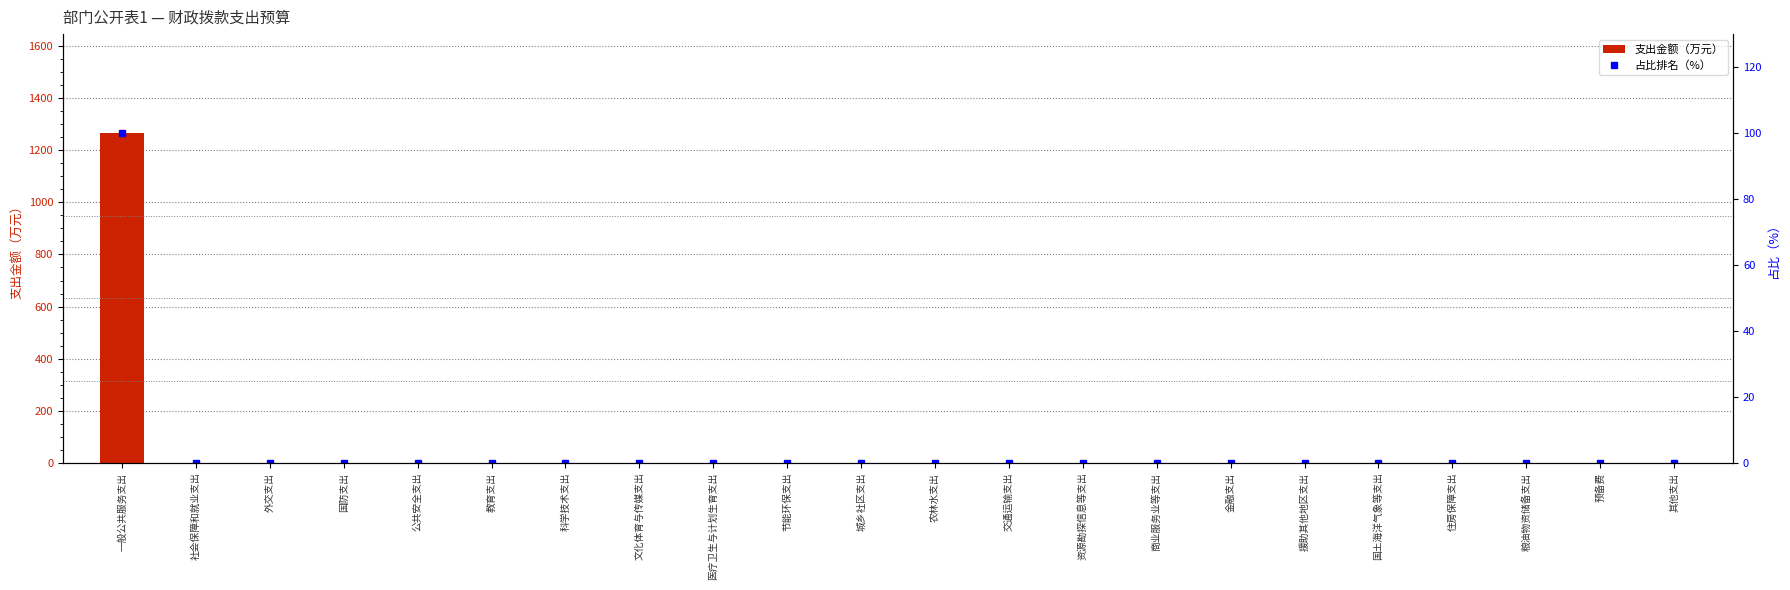

At which category does the chart reach its minimum across all series?

外交支出